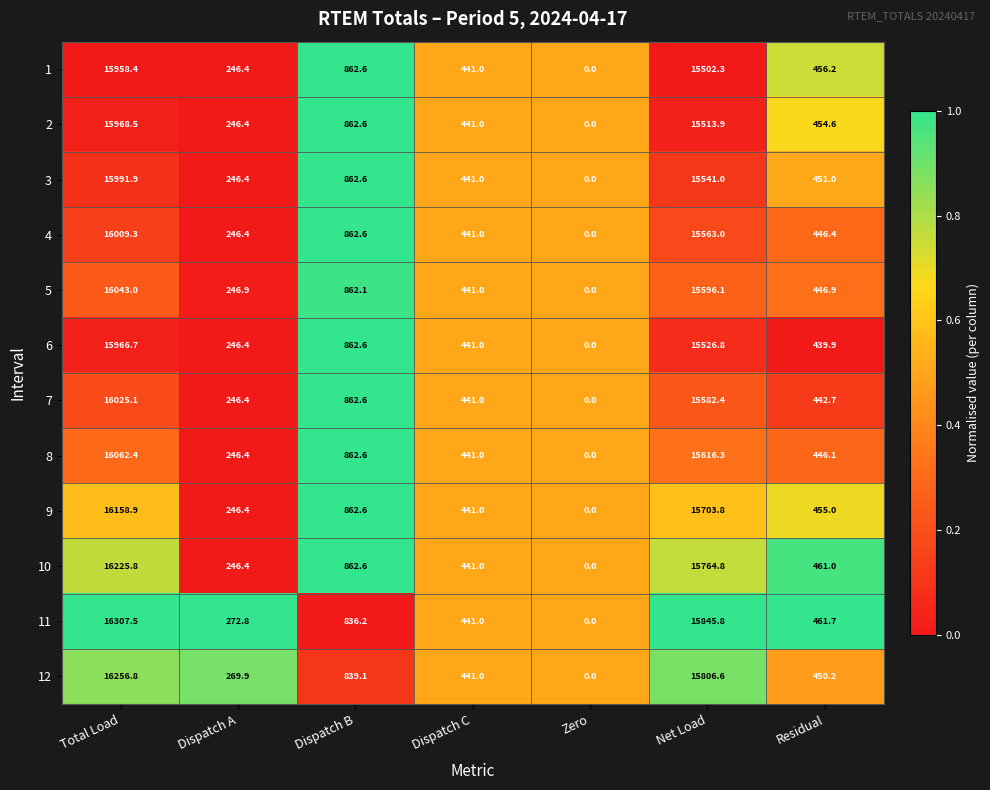

What is the sum of all 8 values?

33674.8